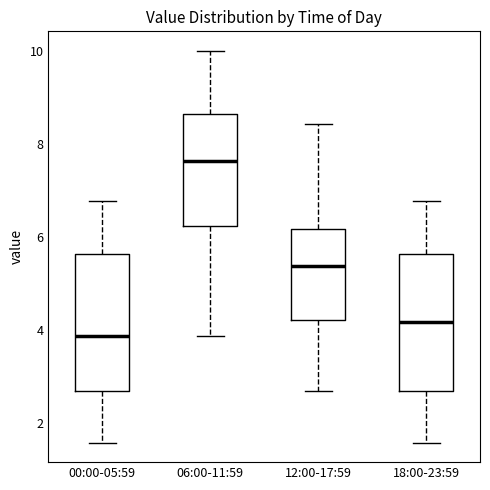

Where does the lower whisker of the box for 06:00-11:59 end on the y-axis? The values are not printed on the chart, so give them approximately, as read against the axis.

3.8